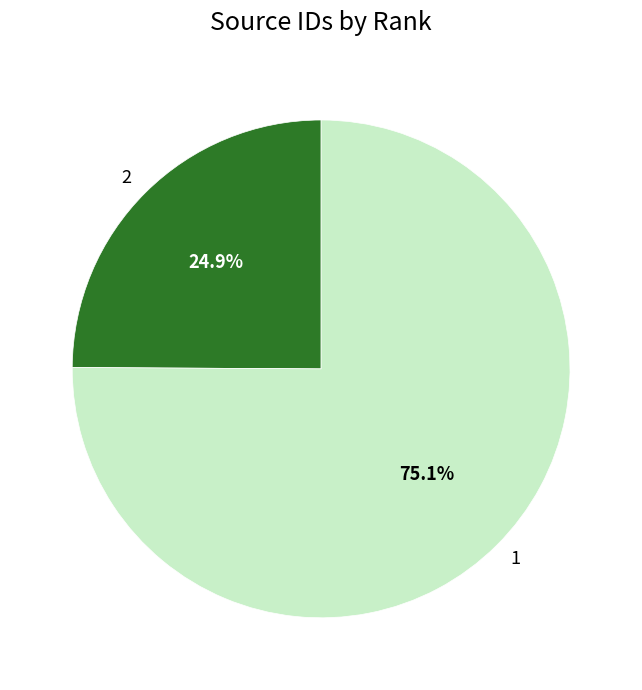

Which has a higher value, 1 or 2?

1